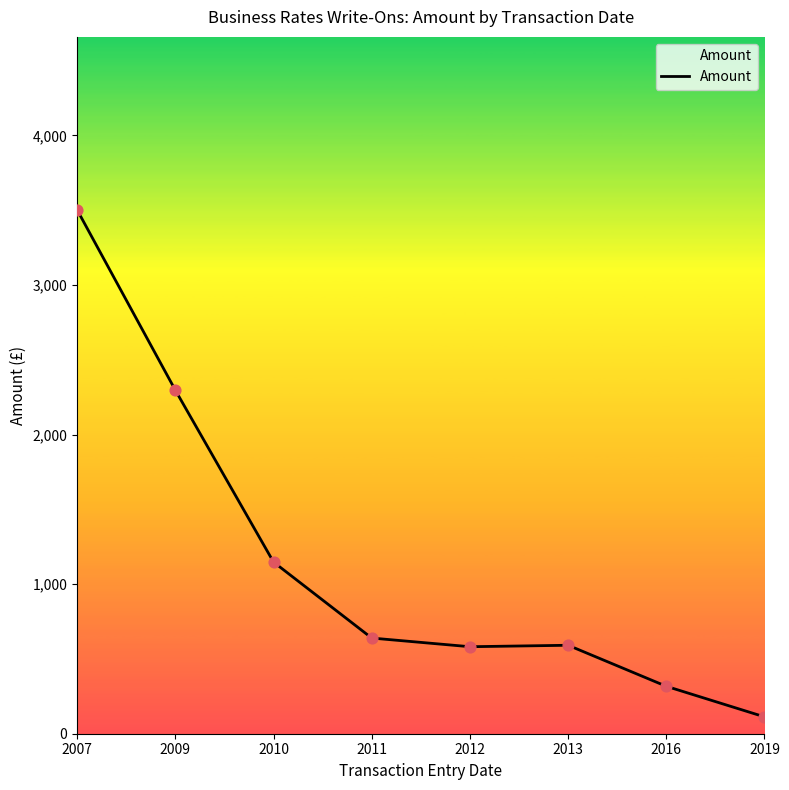

What is the change in value from 2012 to 2016?

-264.6